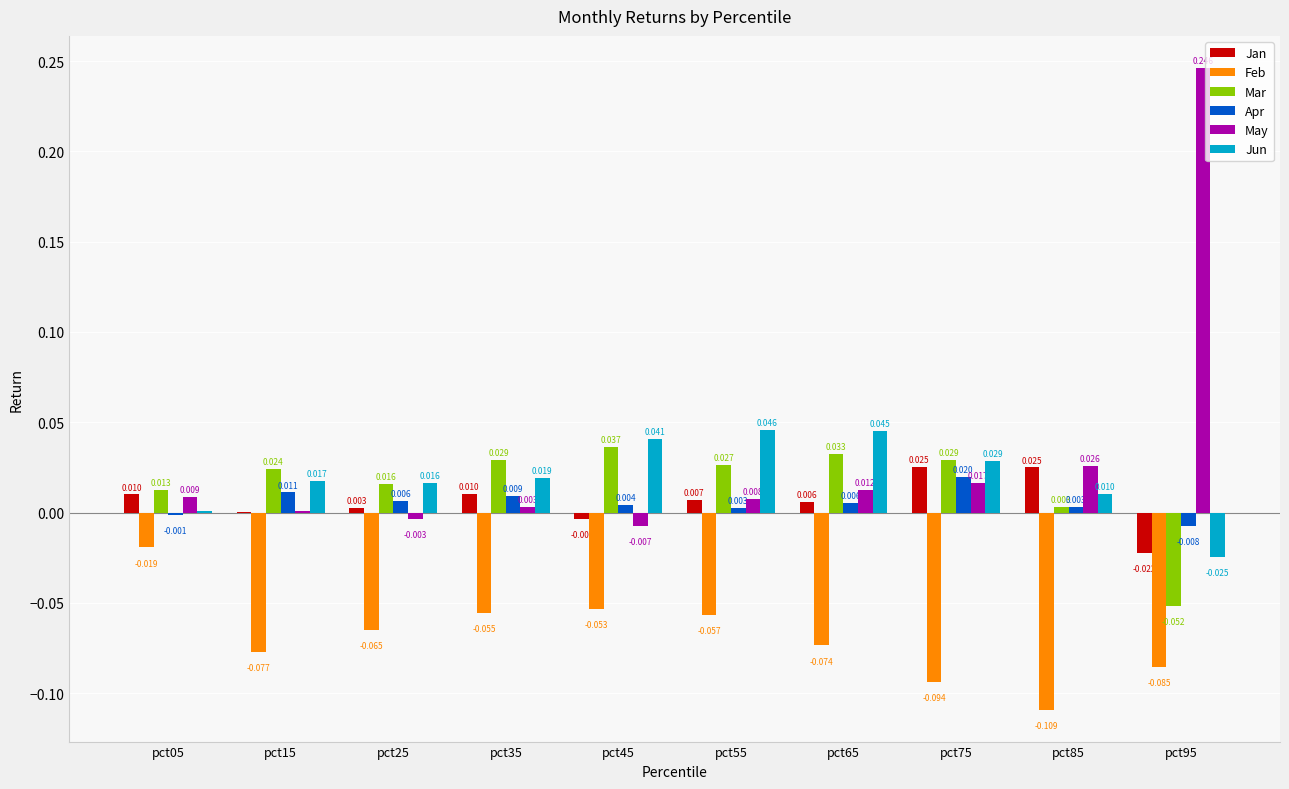

What are all the series names shown in the legend?

Jan, Feb, Mar, Apr, May, Jun